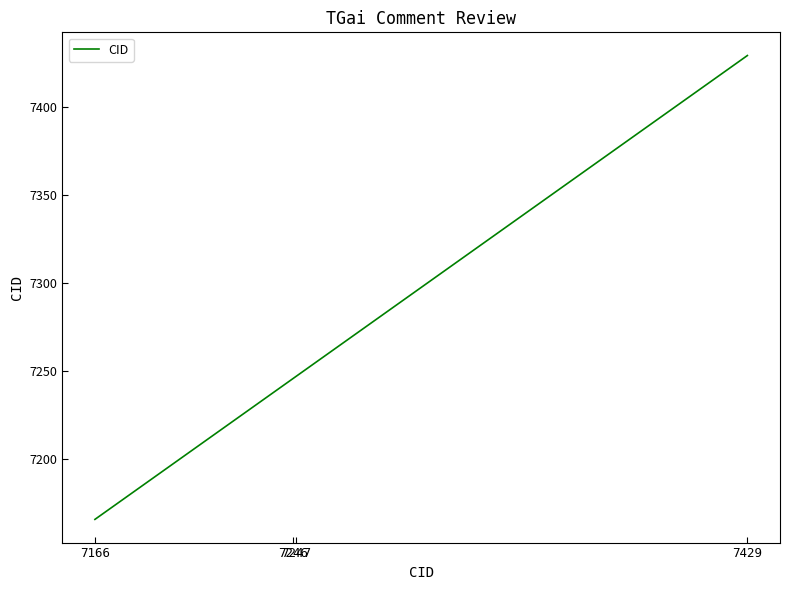

Approximately how many times larger is the value at 7246 compared to 7429?

1.0